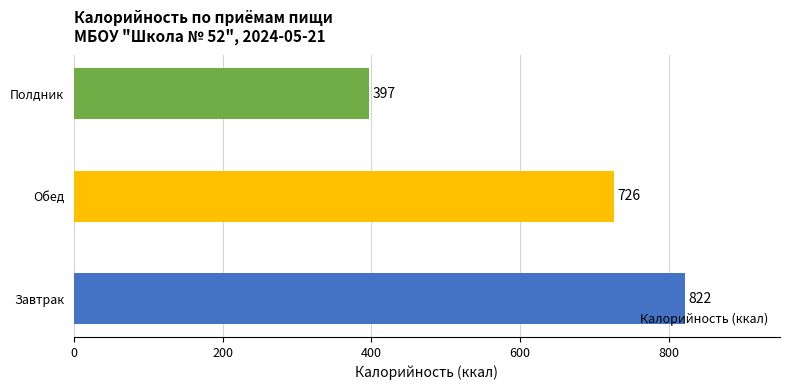

Rank the categories by value from highest to lowest.

Завтрак, Обед, Полдник